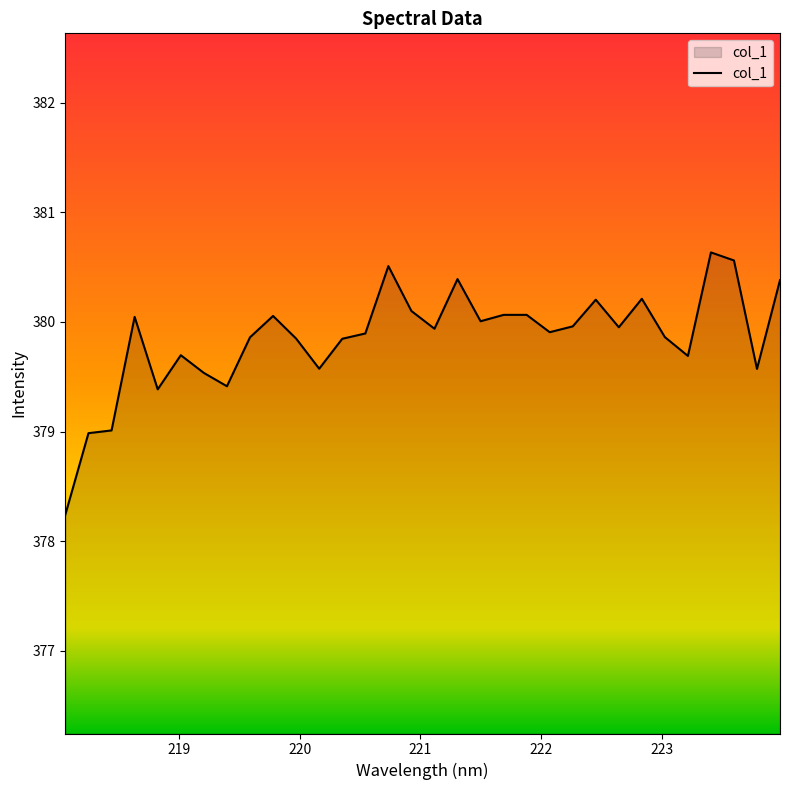

What is the smallest value displayed?

378.2